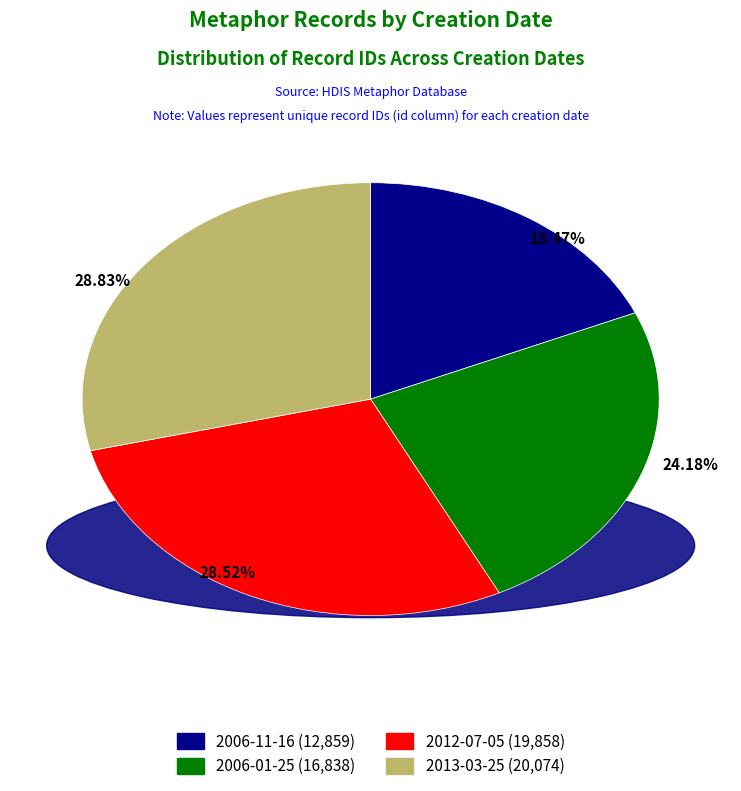

True or false: 2006-11-16 accounts for 18% of the total.

True